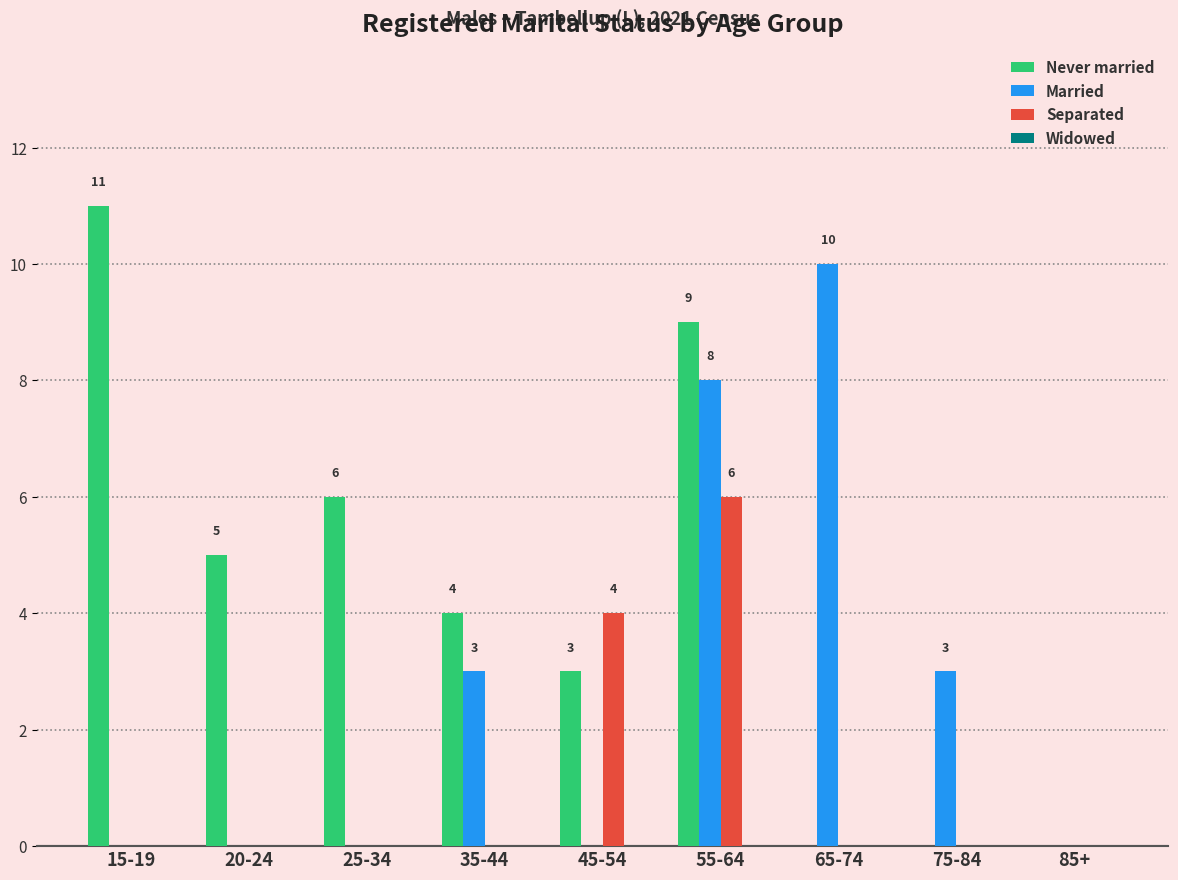

The value of Separated at 20-24 is 0. True or false?

True